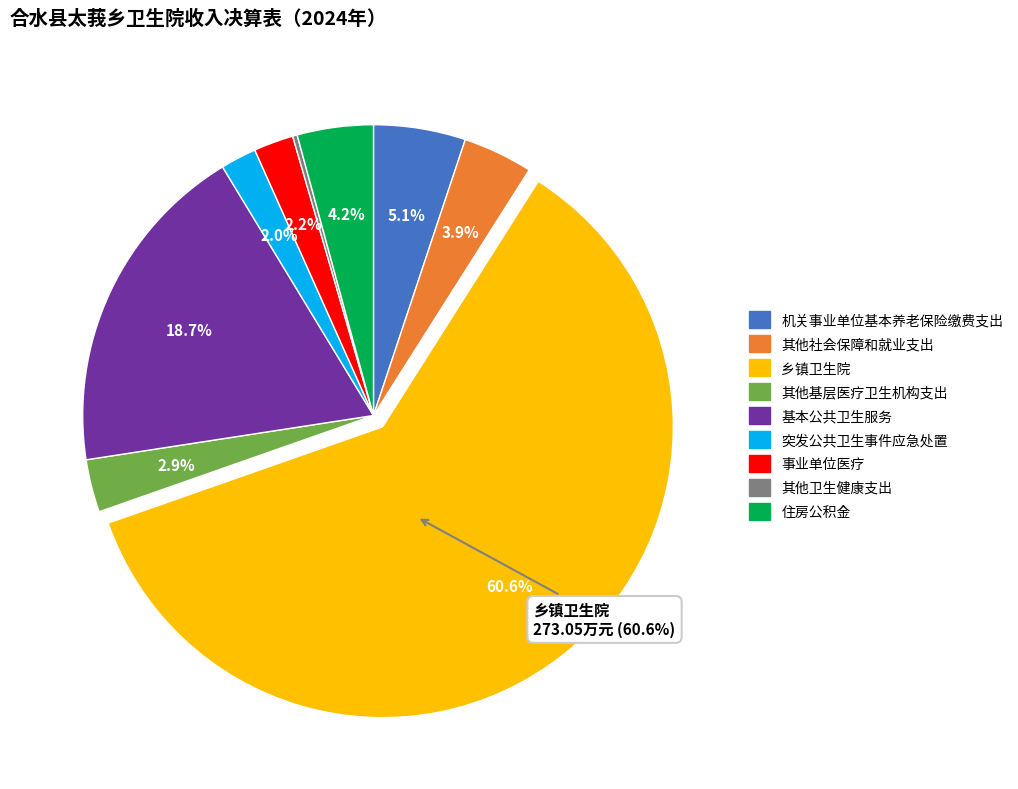

Does any single category account for the majority?

Yes